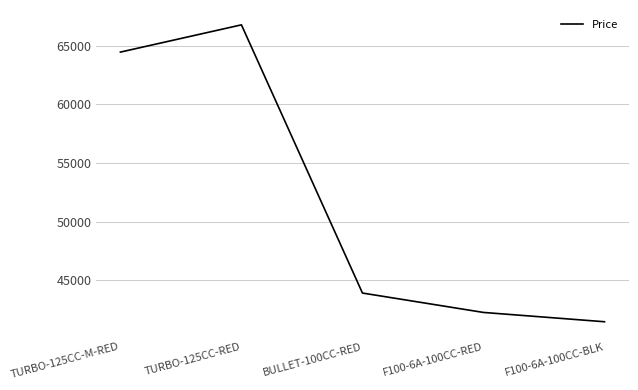

How many categories are shown in the chart?

5